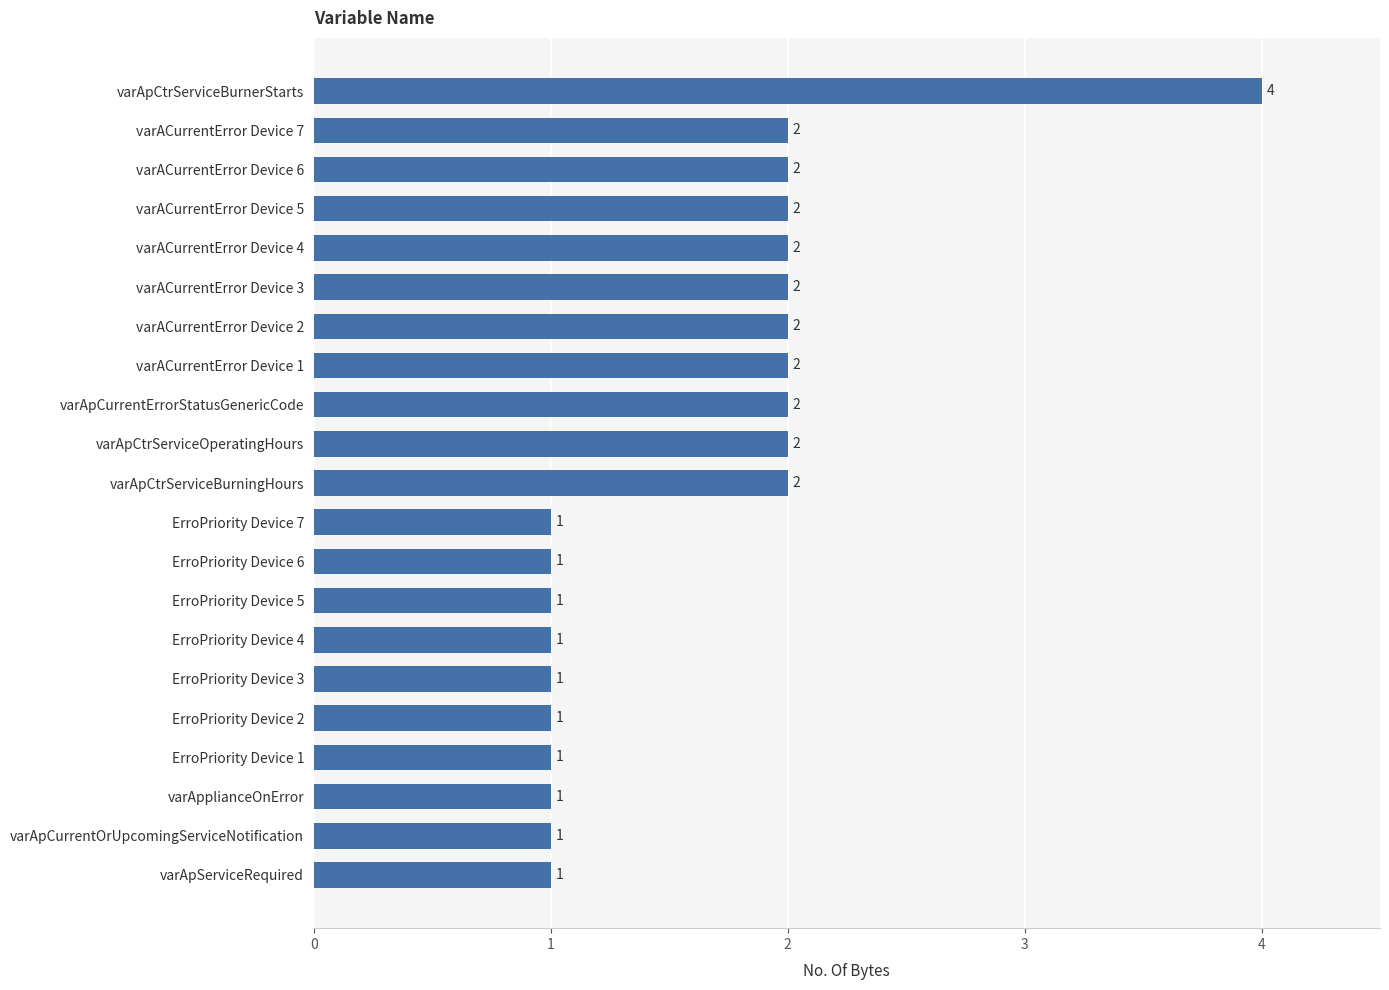

Count the values in the range 1 to 2.

20